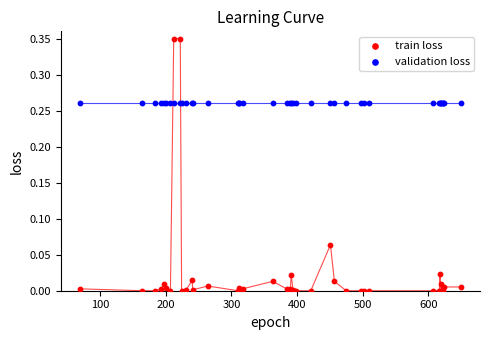

Which series contains the highest Y value?

train loss